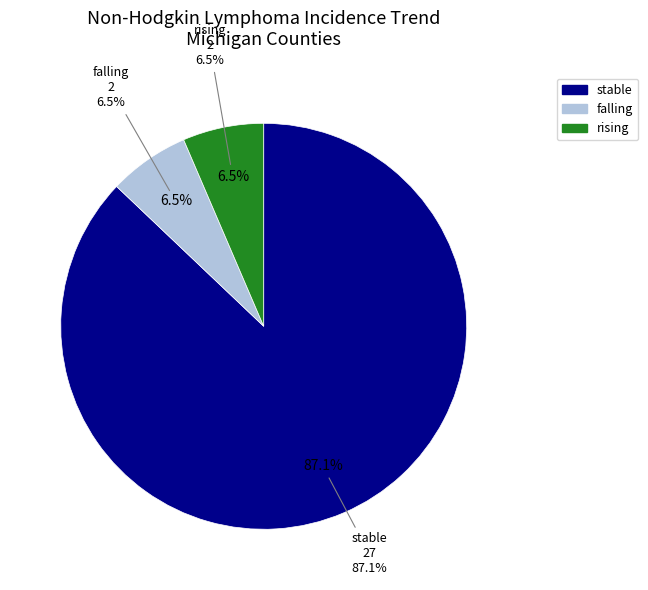

To the nearest percent, what portion does rising represent?

6%